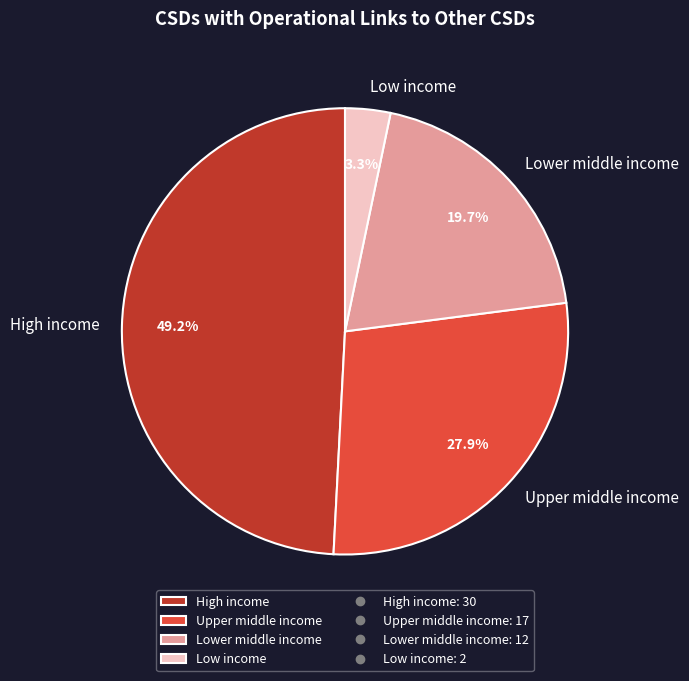

What percentage do High income and Upper middle income together represent?

77.0%